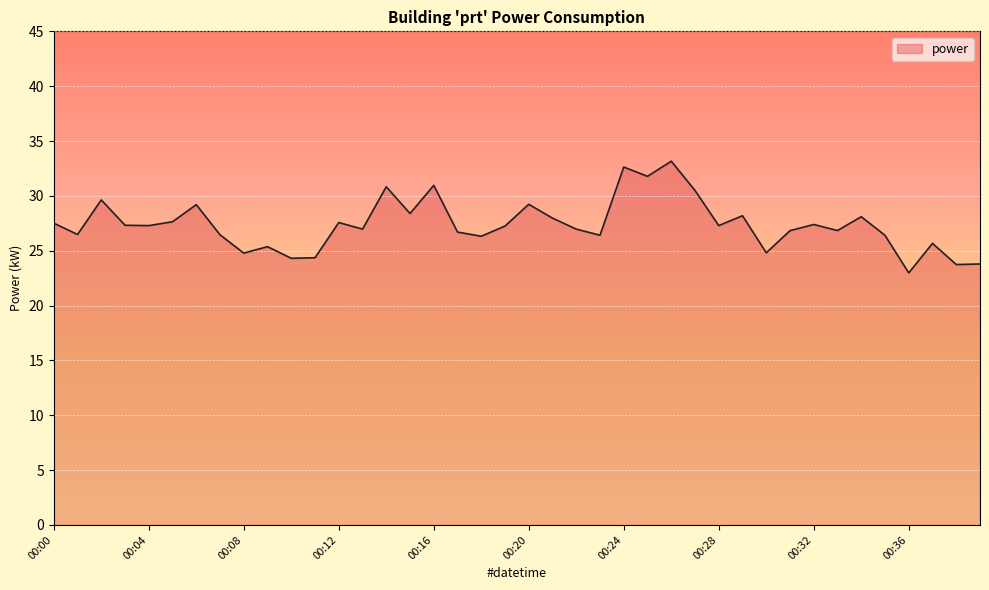

What is the minimum value shown in the chart?

23.0